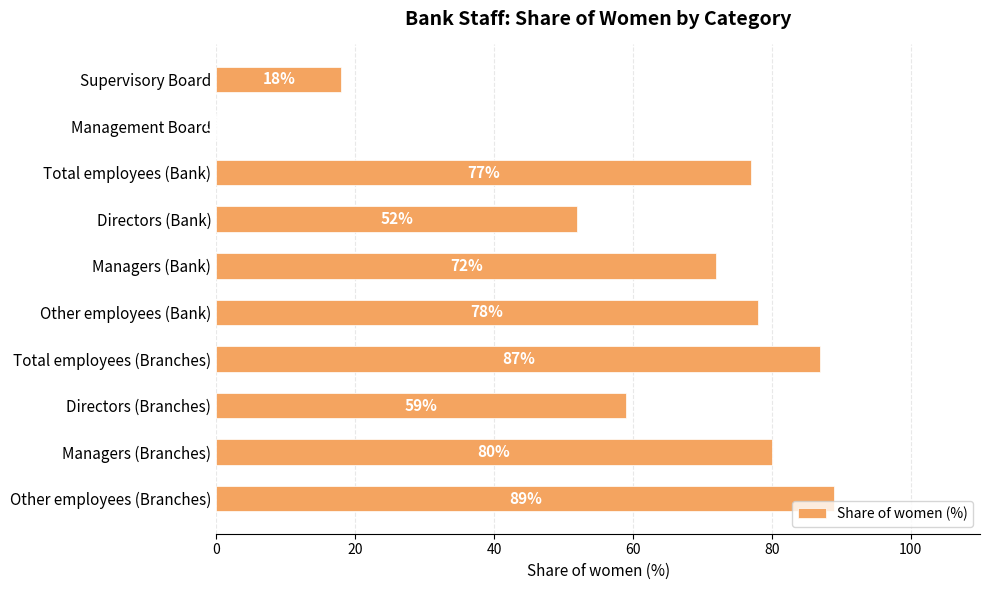

At which category does the chart reach its peak across all series?

Other employees (Branches)